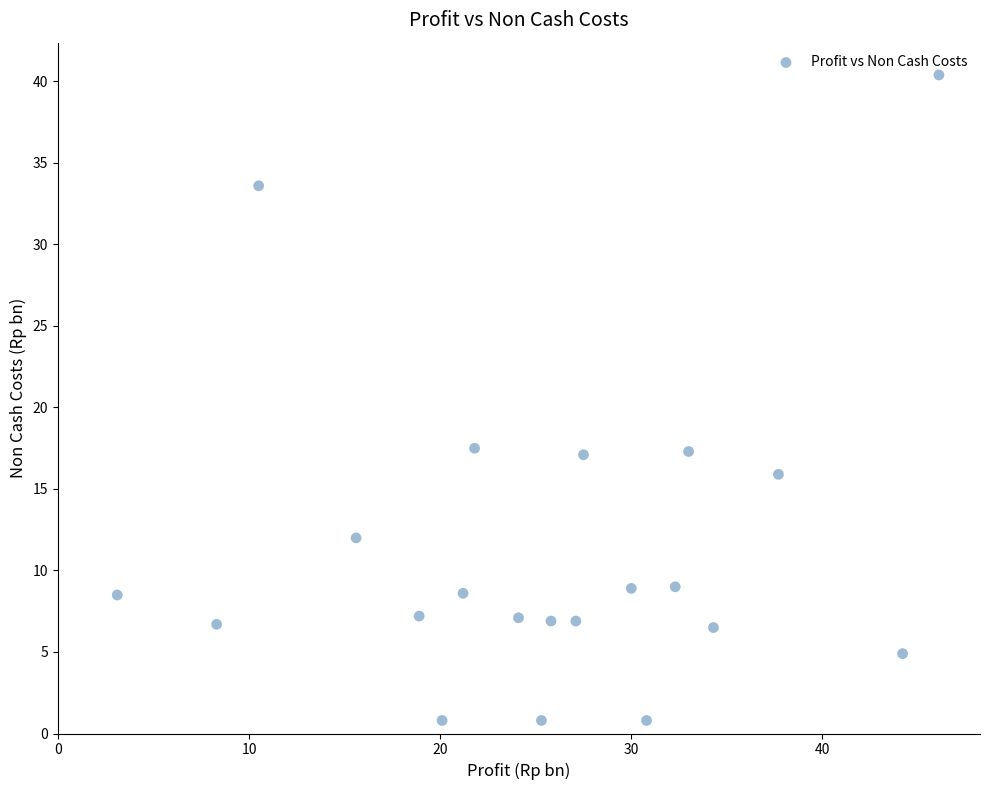

What is the range of X values (max minus min)?

43.0